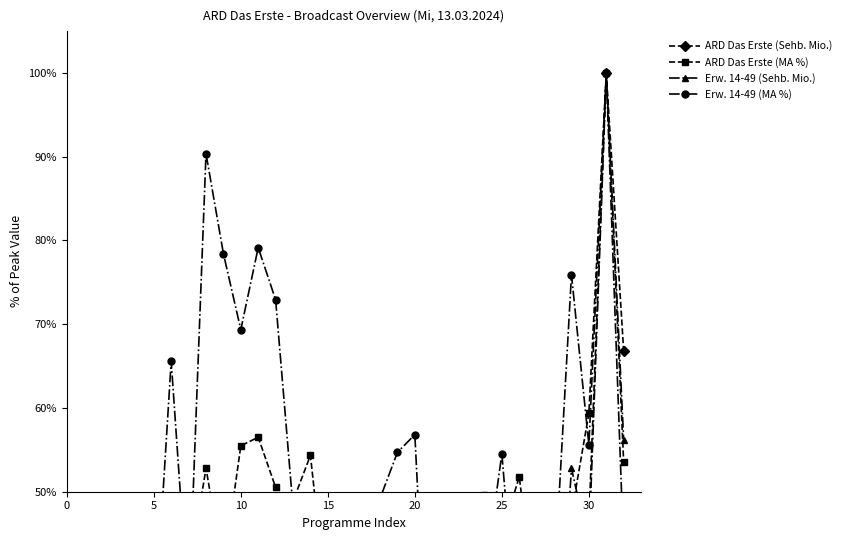

How many data points in ARD Das Erste (MA %) are less than 43?

16